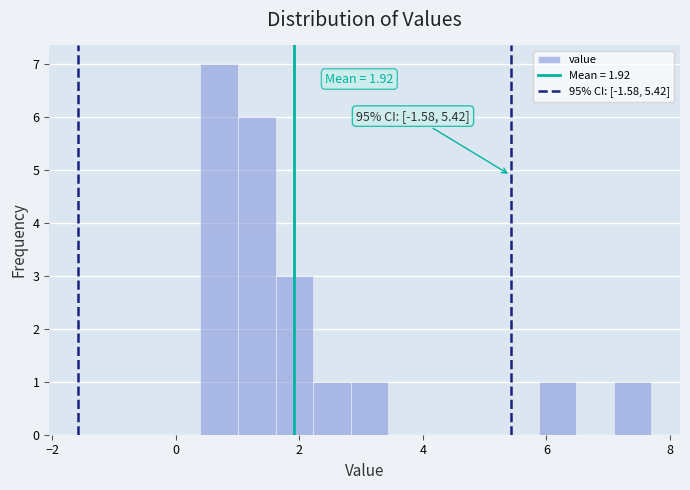

Around what value on the x-axis is the tallest bar? Give the approximate position of its centre, as read against the axis.

0.8